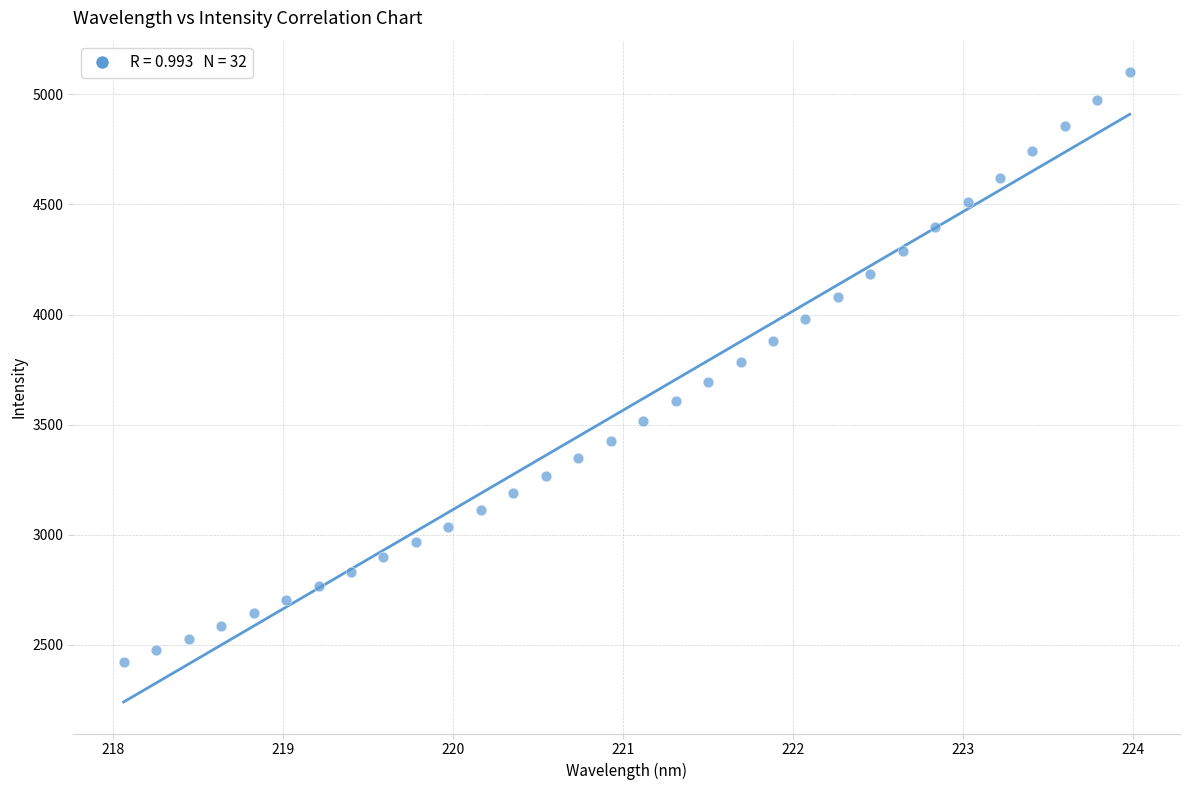

What is the range of Y values (max minus min)?

2680.0